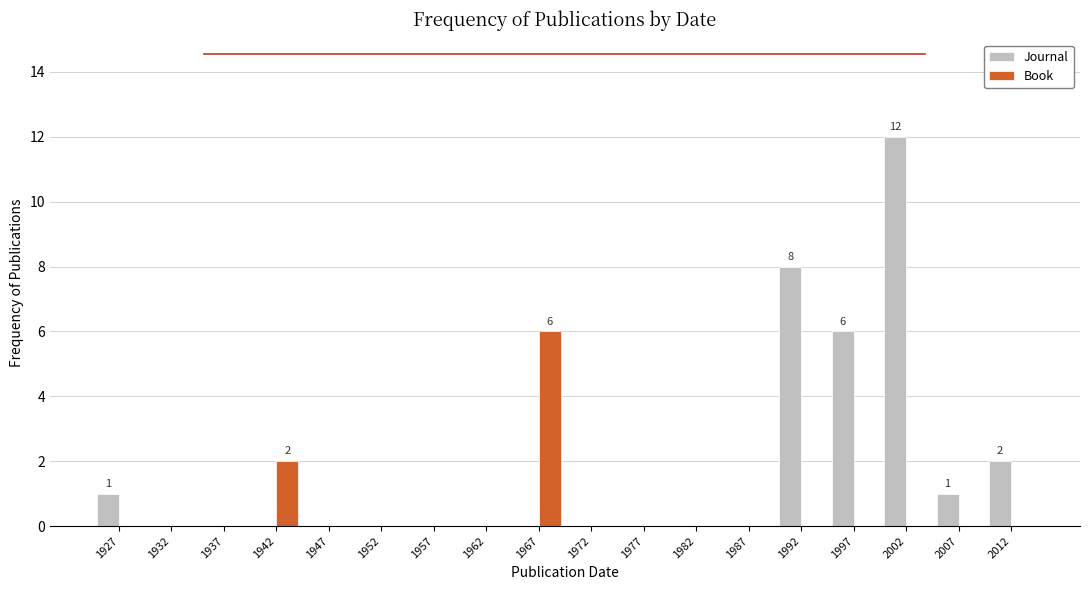

In the Journal series, which range on the x-axis has the tallest bar?

2000 to 2005